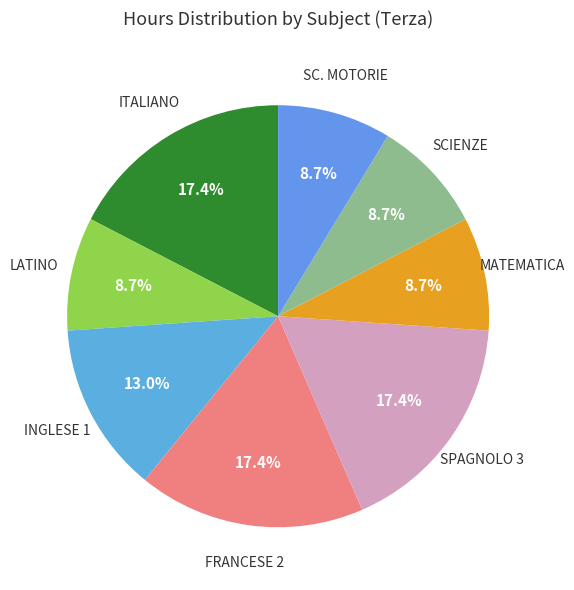

Count the number of slices in the pie.

8